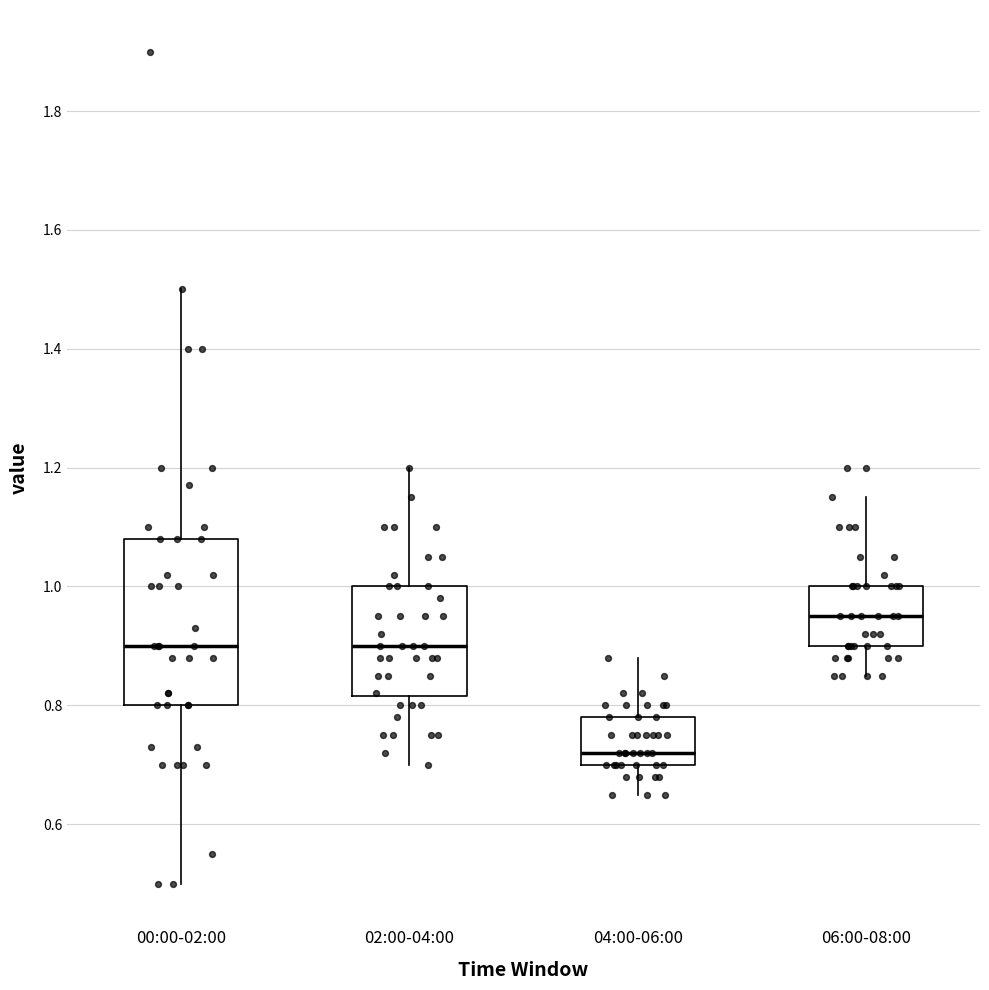

Reading left to right, read every box against the y-axis: the position of its median line, the range the box covers, and the ends of its whiskers. The values are not printed on the chart, so give them approximately, as read against the axis.

00:00-02:00: median 0.90, box 0.80 to 1.08, whiskers 0.50 to 1.50
02:00-04:00: median 0.90, box 0.82 to 1.00, whiskers 0.70 to 1.20
04:00-06:00: median 0.72, box 0.70 to 0.78, whiskers 0.66 to 0.88
06:00-08:00: median 0.96, box 0.90 to 1.00, whiskers 0.86 to 1.16